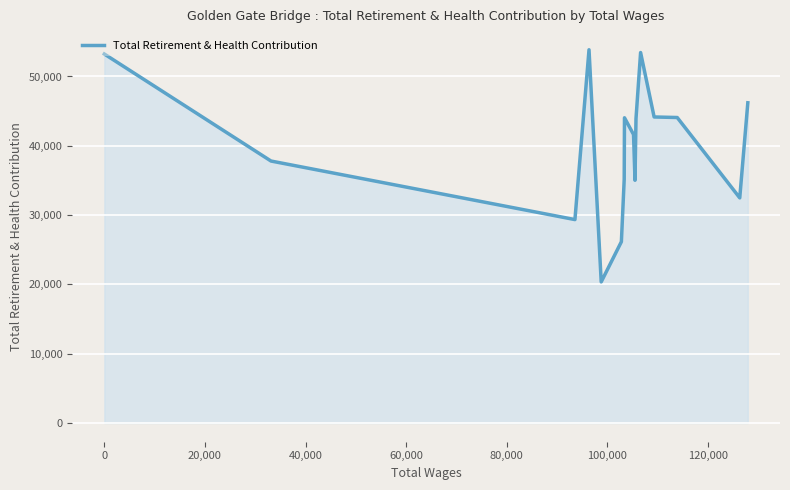

What is the smallest value displayed?

20362